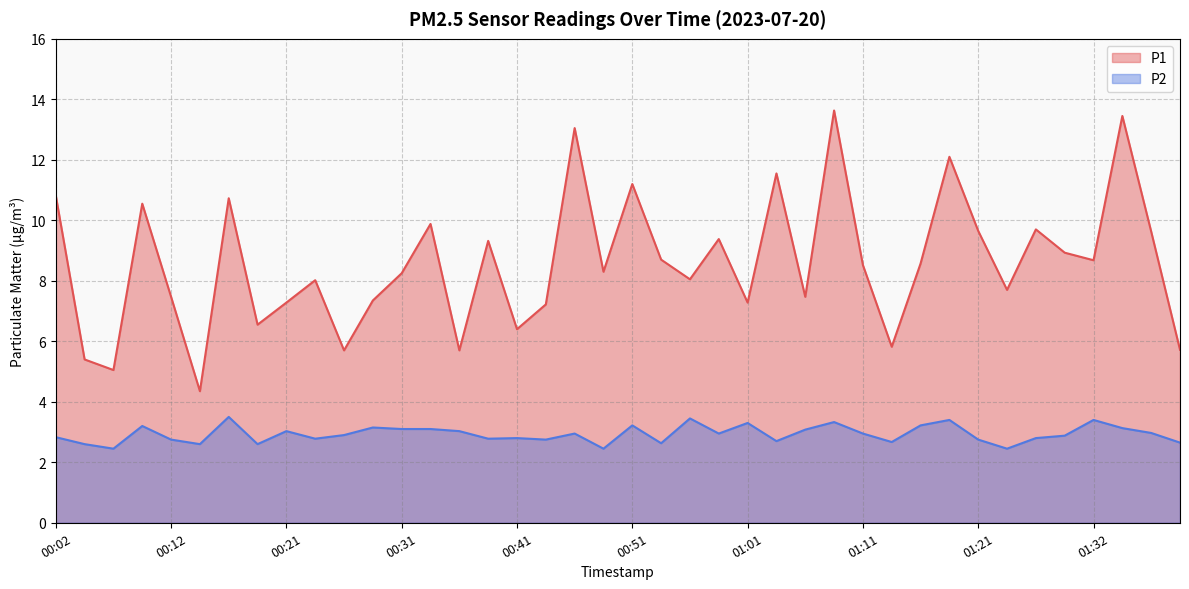

How many distinct data groups are displayed?

2